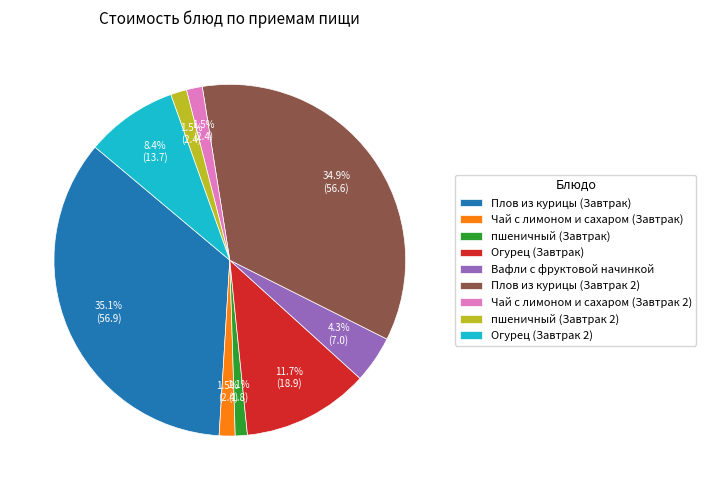

Combined, what portion of the pie is Огурец (Завтрак 2) and Огурец (Завтрак)?

20.1%